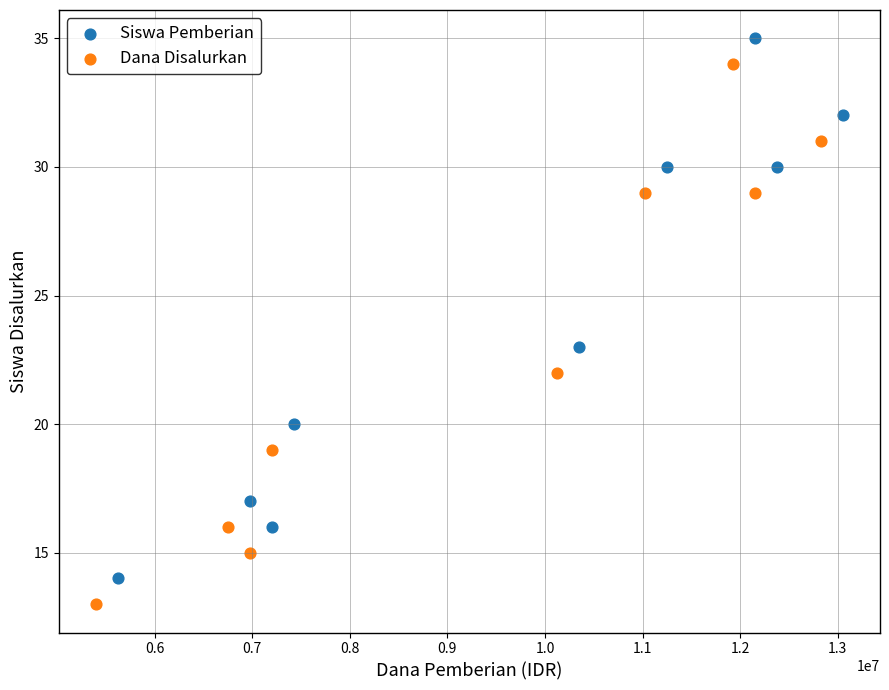

What are all the series names shown in the legend?

Siswa Pemberian, Dana Disalurkan